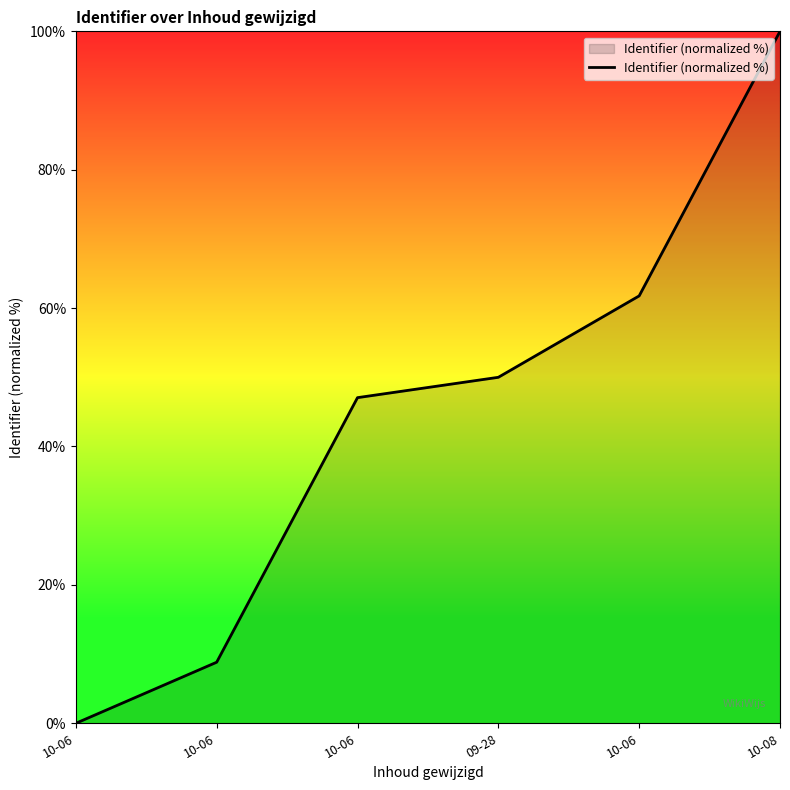

Reading left to right, what are all the values shown in this chart?

0.0	8.8	47.1	50.0	61.8	100.0